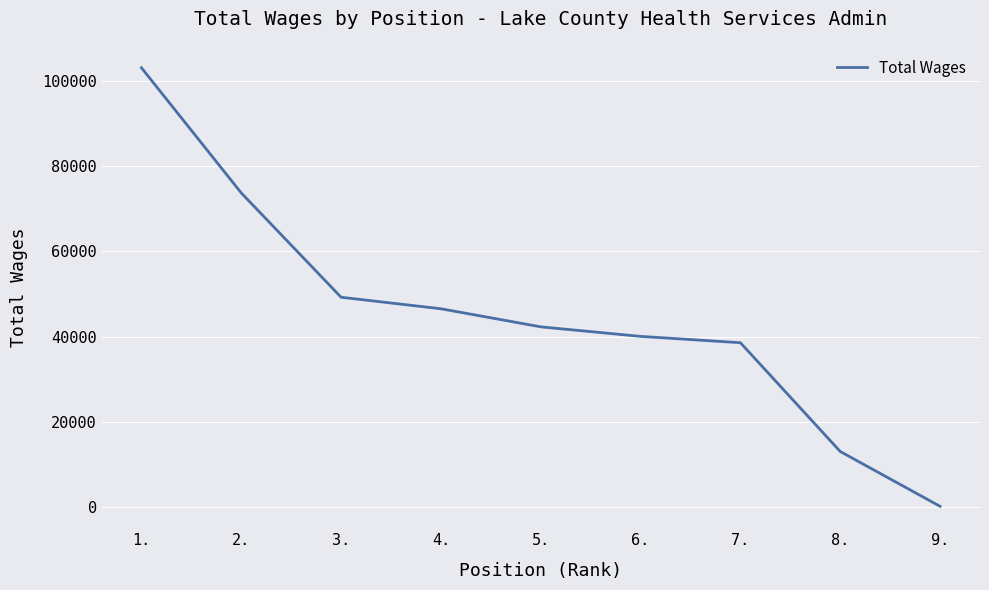

What position from the right is 8.?

2